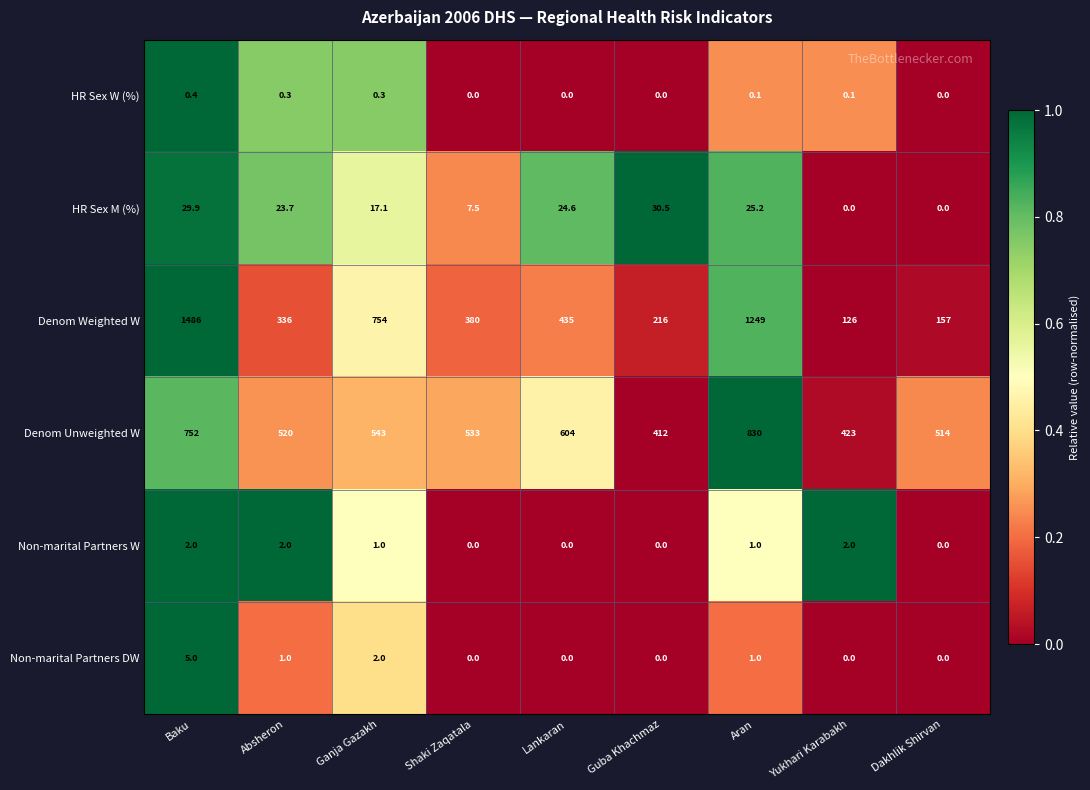

Where does the Non-marital Partners W series first go above 1?

Baku